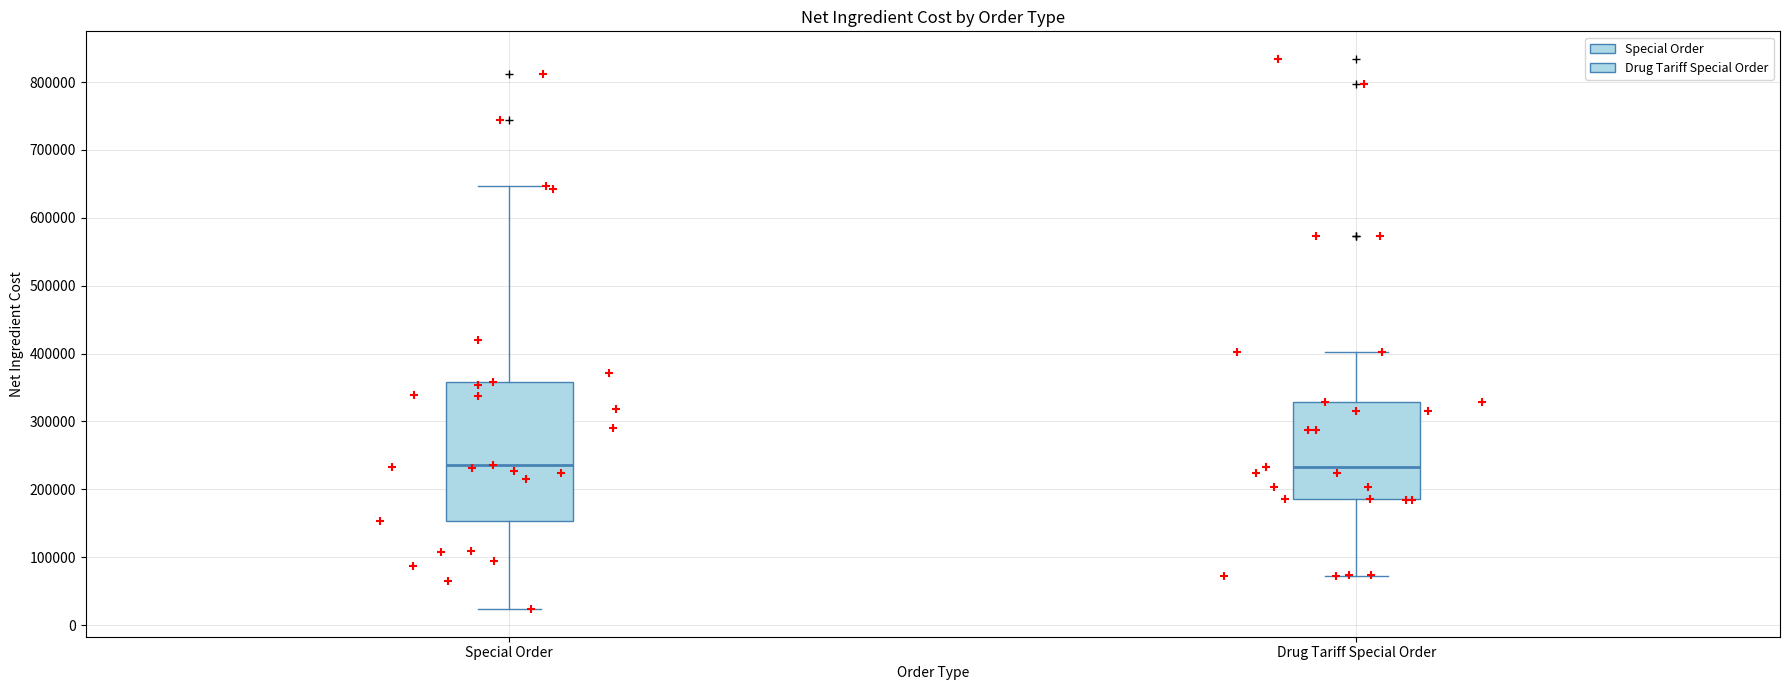

Reading left to right, transcribe this box plot: for each box, give where its median line is, the range the box spans, and where its two whiskers end, as read against the y-axis. The values are not printed on the chart, so give them approximately, as read against the axis.

Special Order: median 240000, box 150000 to 360000, whiskers 20000 to 650000
Drug Tariff Special Order: median 230000, box 190000 to 330000, whiskers 70000 to 400000